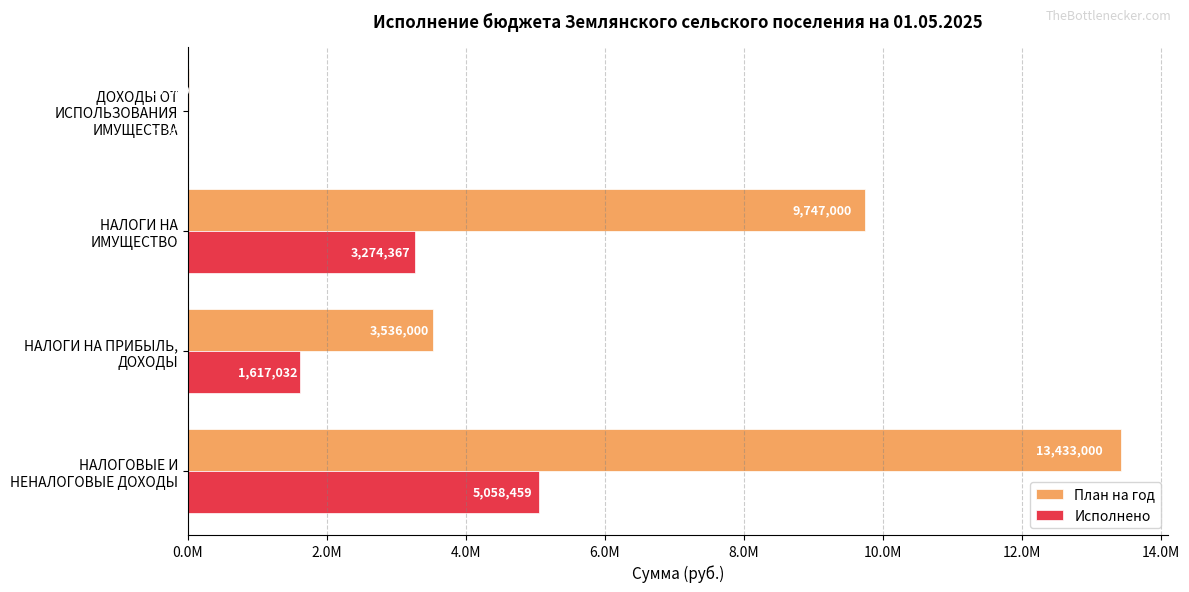

What are all the series names shown in the legend?

План на год, Исполнено